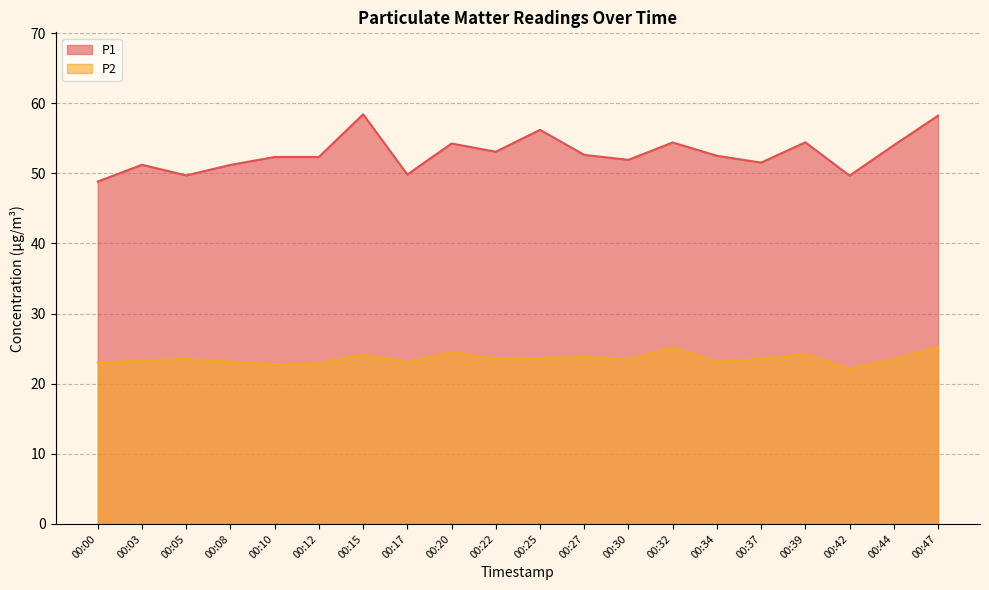

True or false: P1 and P2 cross at least once.

False